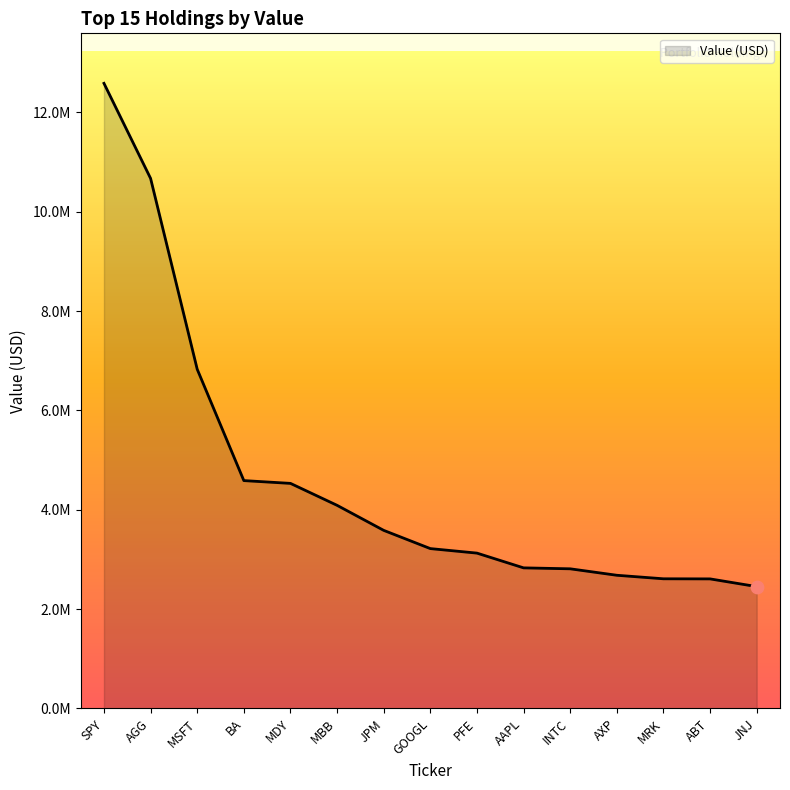

What is the ratio of the value at MBB to the value at SPY?

0.3